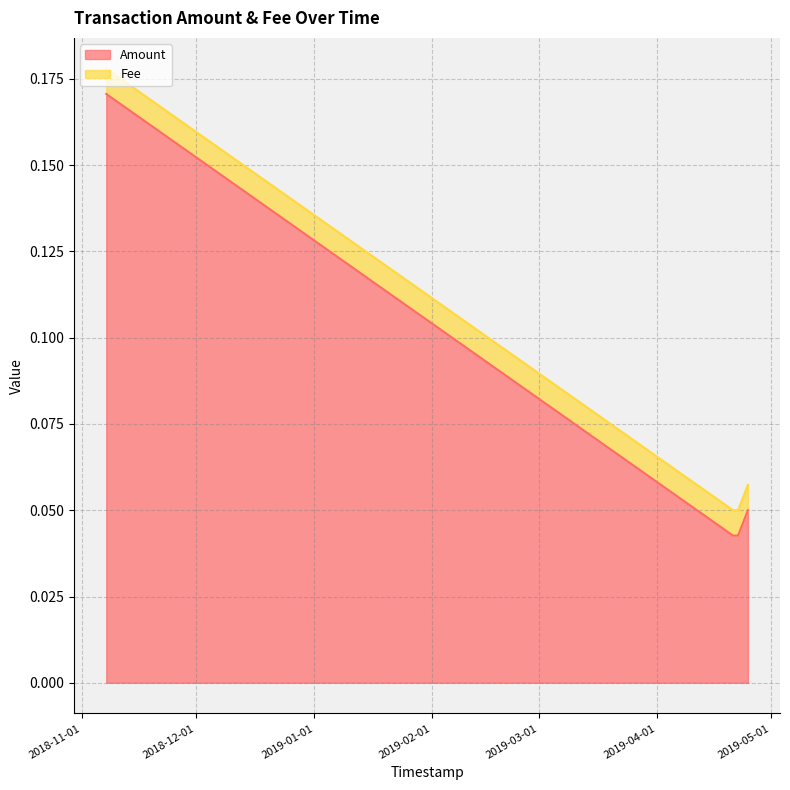

What is the difference between the values at 2018-11-07 07:58:58 and 2019-04-22 05:56:59?

0.1